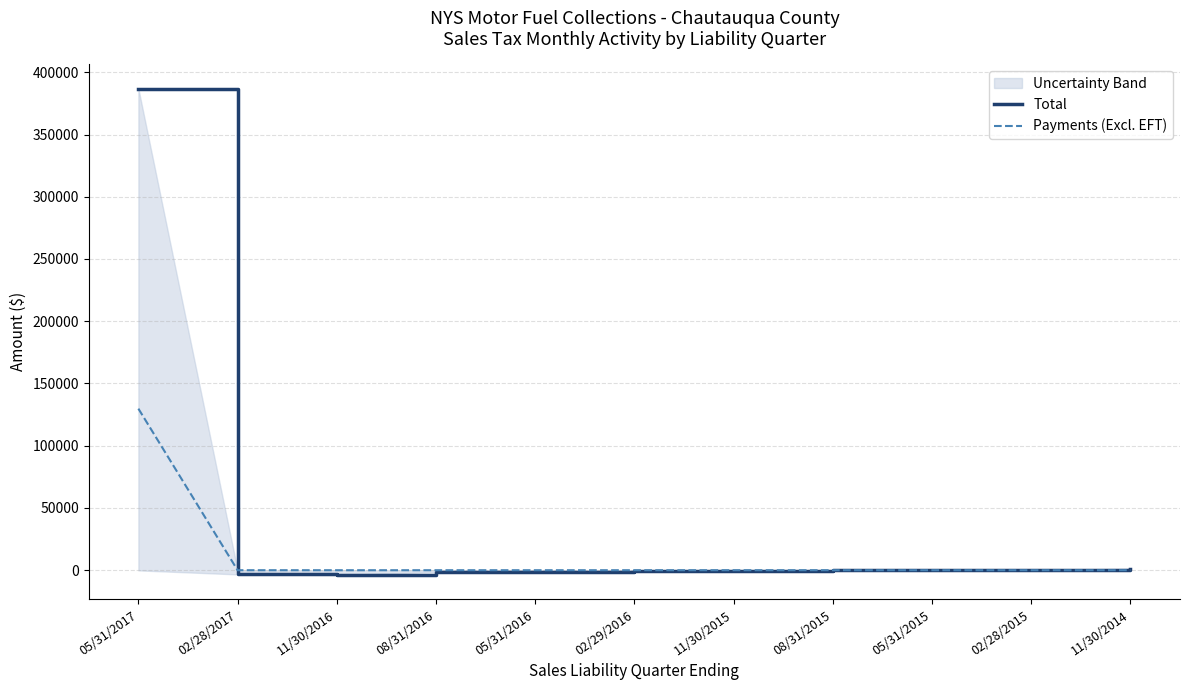

What are all the series names shown in the legend?

Total, Payments (Excl. EFT)